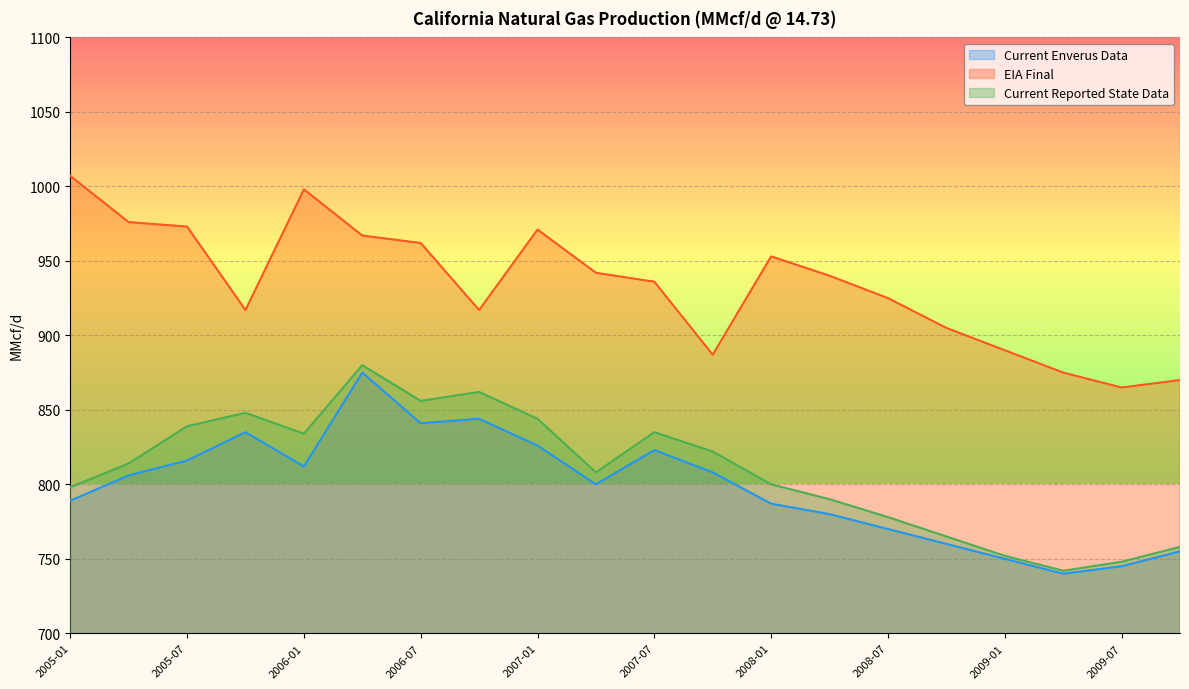

At which label does Current Enverus Data first exceed 806?

2005-07